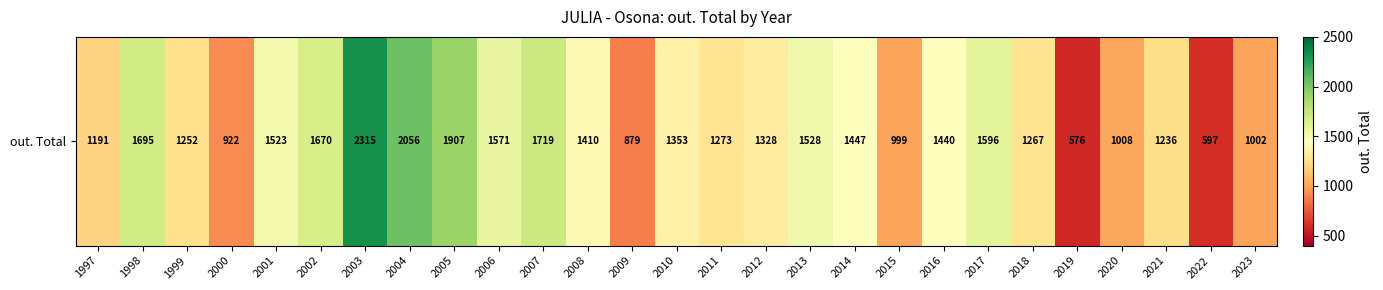

Reading right to left, what are all the values shown in this chart?

1002	597	1236	1008	576	1267	1596	1440	999	1447	1528	1328	1273	1353	879	1410	1719	1571	1907	2056	2315	1670	1523	922	1252	1695	1191